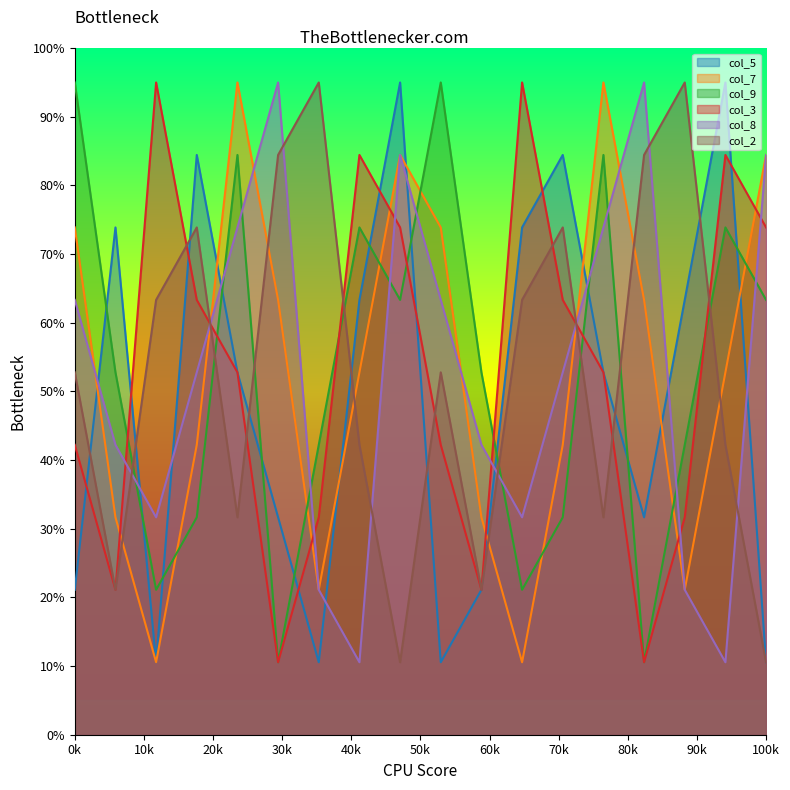

Reading right to left, what are all the values shown in this chart?

col_5: 1.1	9.5	6.3	3.2	5.3	8.4	7.4	2.1	1.1	9.5	6.3	1.1	3.2	5.3	8.4	1.1	7.4	2.1
col_7: 8.4	5.3	2.1	6.3	9.5	4.2	1.1	3.2	7.4	8.4	5.3	2.1	6.3	9.5	4.2	1.1	3.2	7.4
col_9: 6.3	7.4	4.2	1.1	8.4	3.2	2.1	5.3	9.5	6.3	7.4	4.2	1.1	8.4	3.2	2.1	5.3	9.5
col_3: 7.4	8.4	3.2	1.1	5.3	6.3	9.5	2.1	4.2	7.4	8.4	3.2	1.1	5.3	6.3	9.5	2.1	4.2
col_8: 8.4	1.1	2.1	9.5	7.4	5.3	3.2	4.2	6.3	8.4	1.1	2.1	9.5	7.4	5.3	3.2	4.2	6.3
col_2: 1.1	4.2	9.5	8.4	3.2	7.4	6.3	2.1	5.3	1.1	4.2	9.5	8.4	3.2	7.4	6.3	2.1	5.3